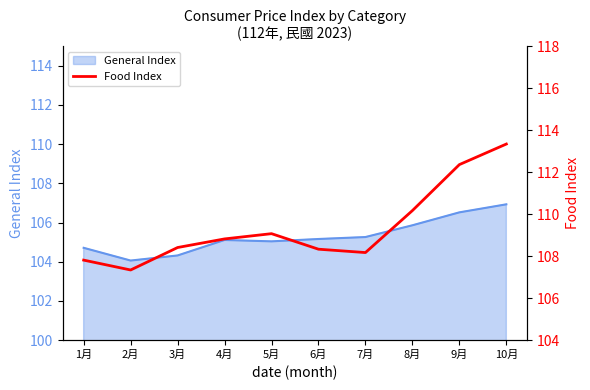

Is it true that the value at 7月 is 41.8?

False